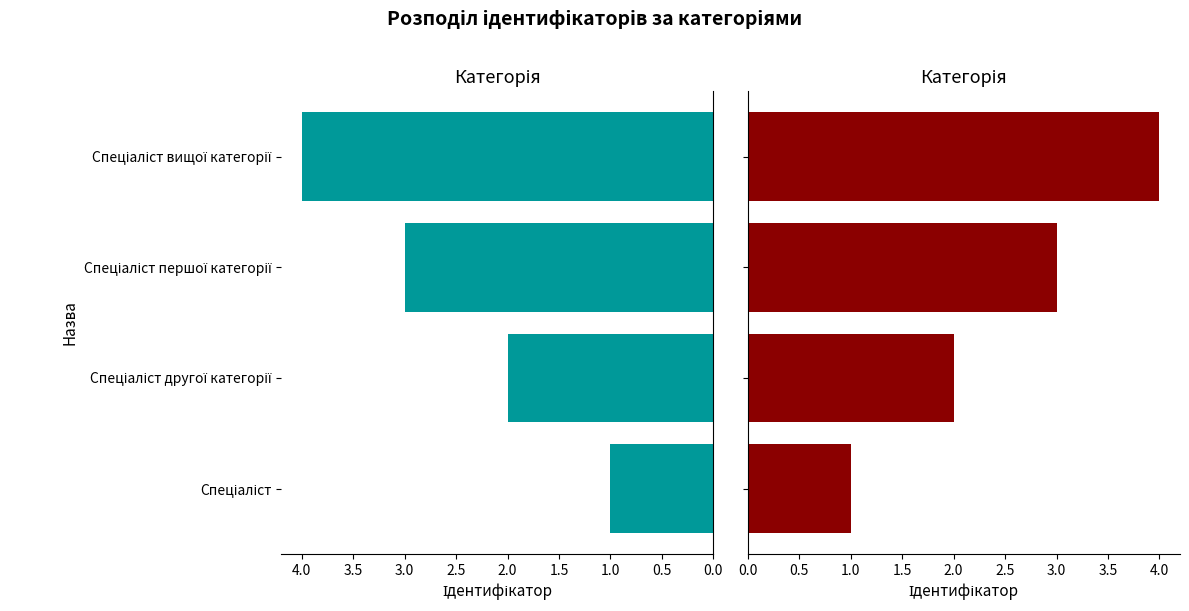

Reading right to left, what are all the values shown in this chart?

Ідентифікатор (ліво): 4	3	2	1
Ідентифікатор (право): 4	3	2	1